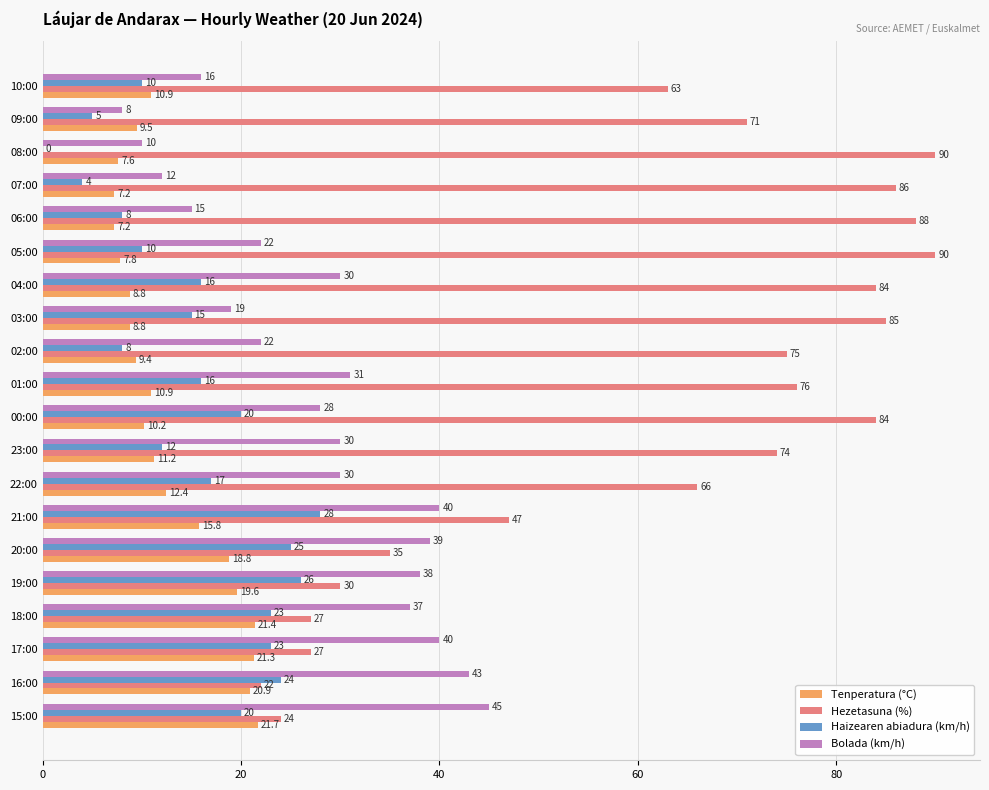

Which series has the widest spread of values?

Hezetasuna (%)